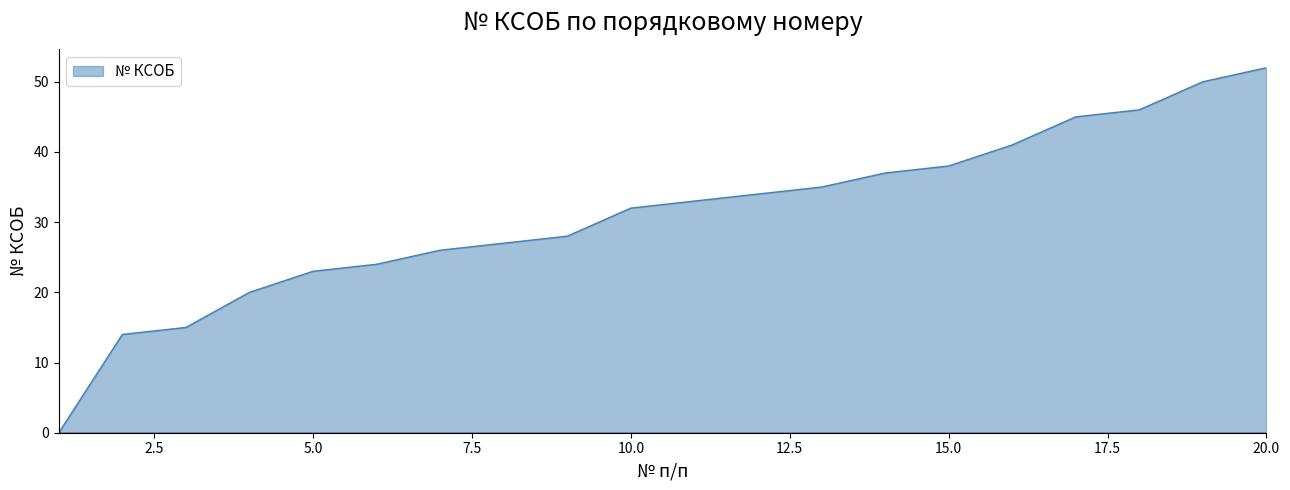

Reading left to right, transcribe all the data shown in this chart.

0	14	15	20	23	24	26	27	28	32	33	34	35	37	38	41	45	46	50	52